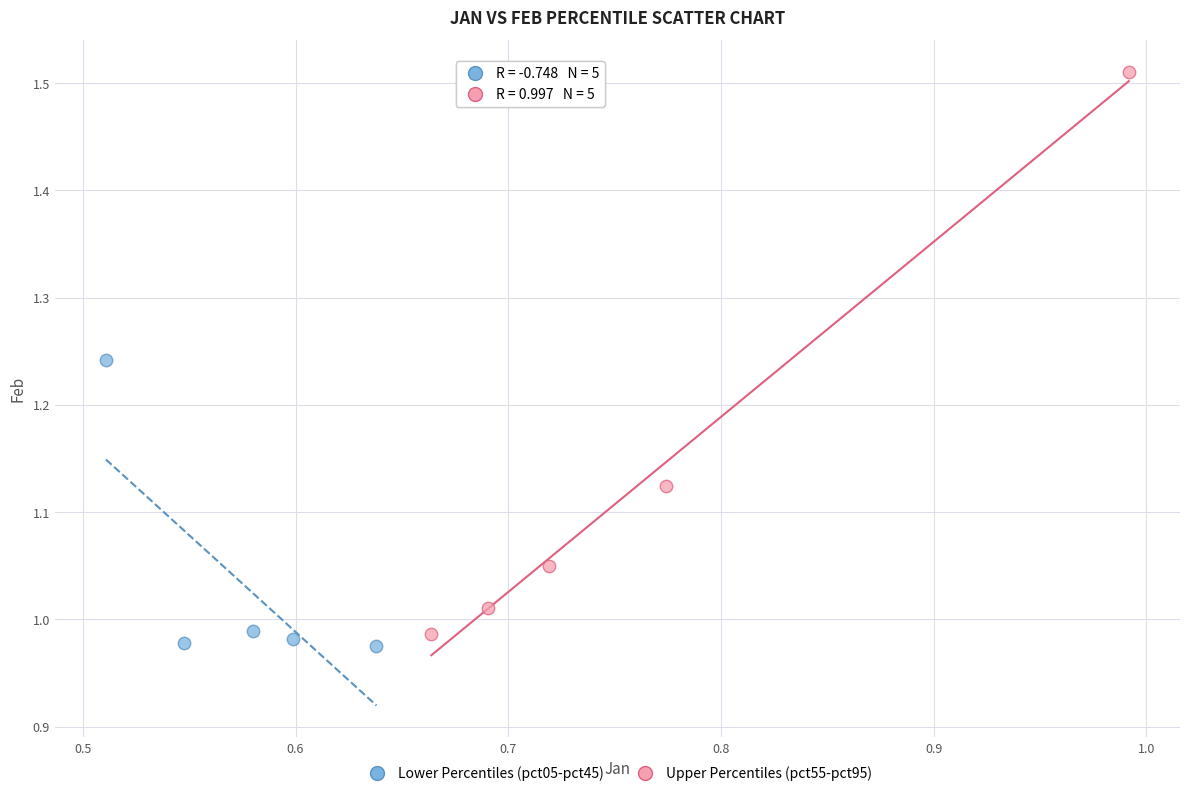

Which series has the largest Y range (max minus min)?

Upper Percentiles (pct55-pct95)